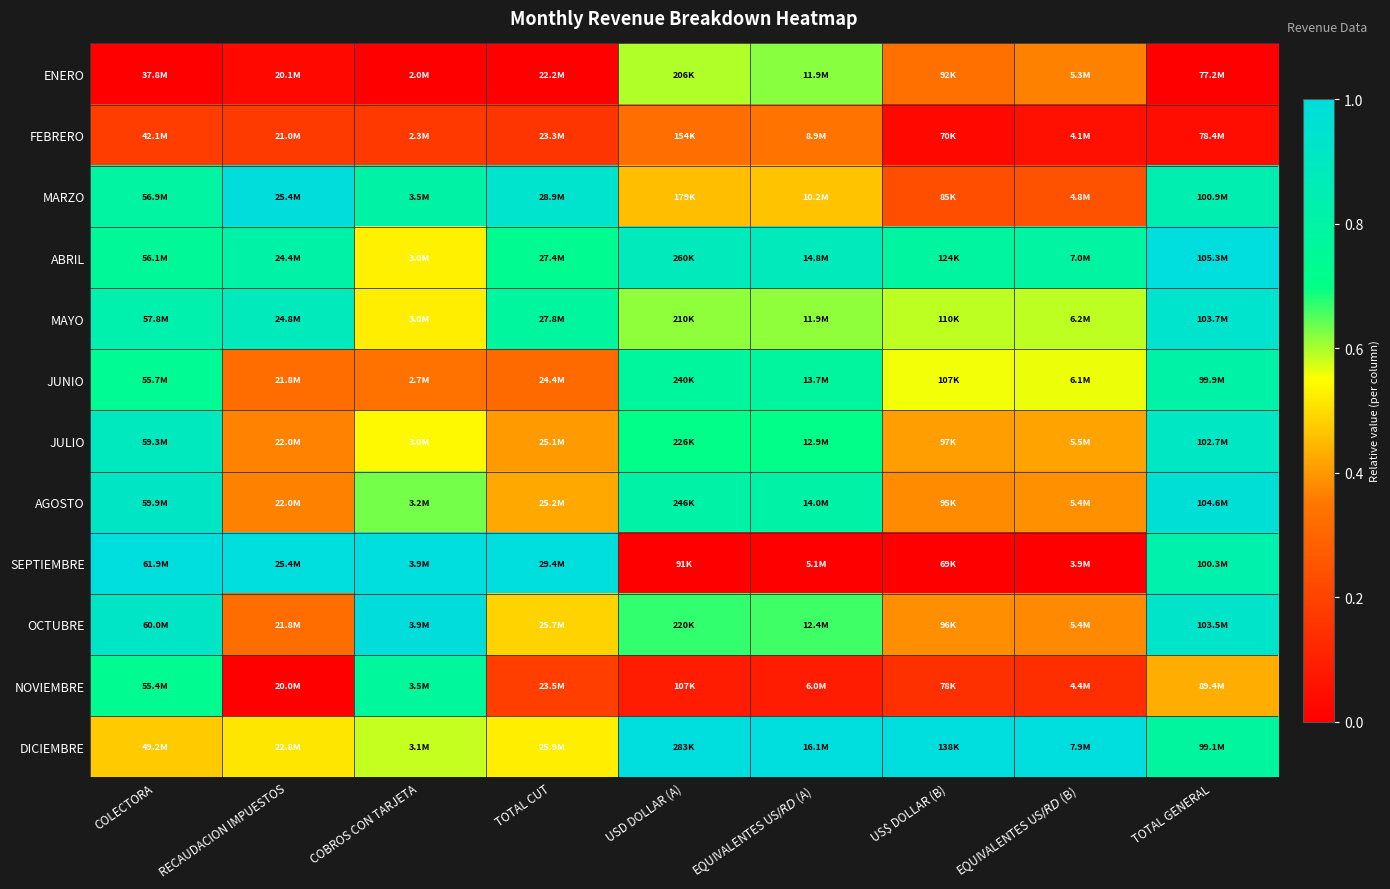

At which category is the sum across all series the highest?

TOTAL GENERAL